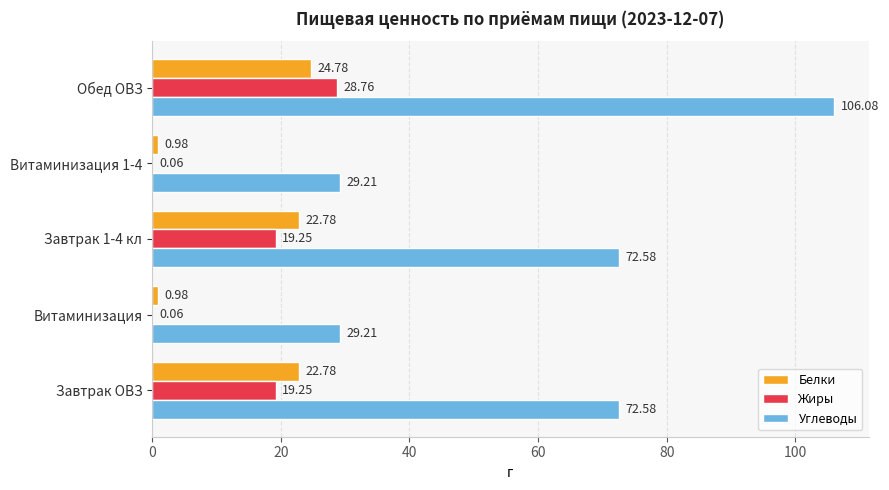

Between Завтрак ОВЗ and Витаминизация, which series saw the biggest shift?

Углеводы